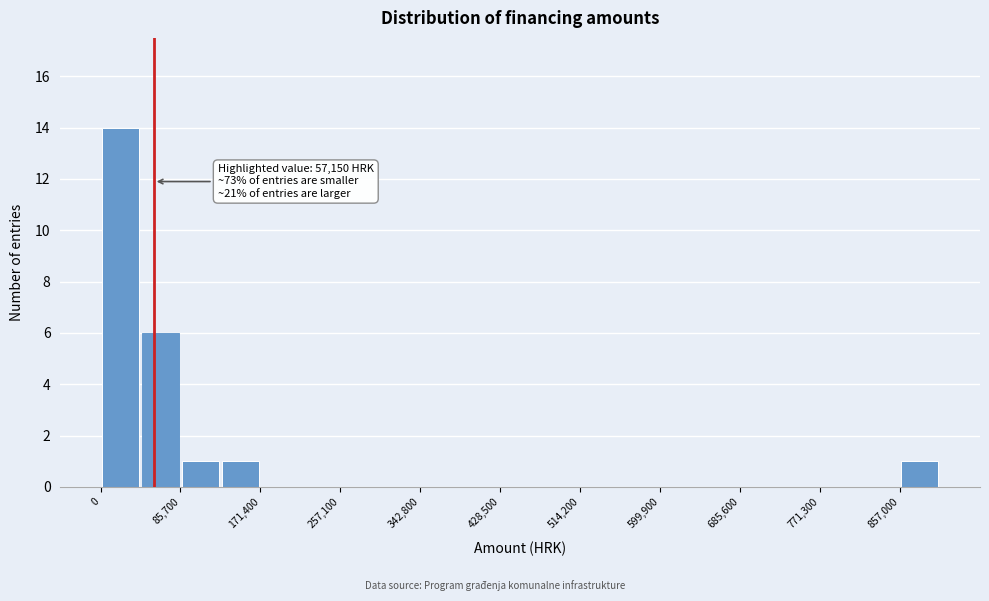

Over which range of the x-axis is the bar tallest?

0 to 40000